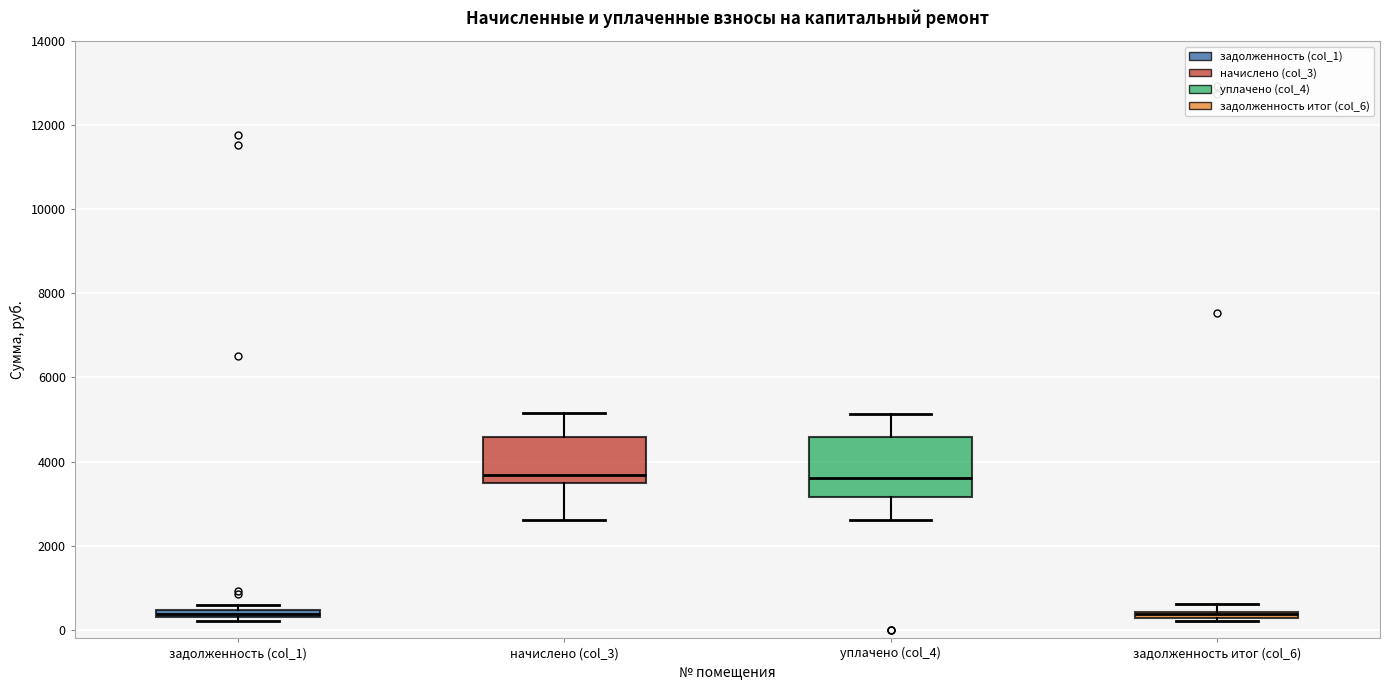

Where does the median line of the box for начислено (col_3) sit on the y-axis? The values are not printed on the chart, so give them approximately, as read against the axis.

3600